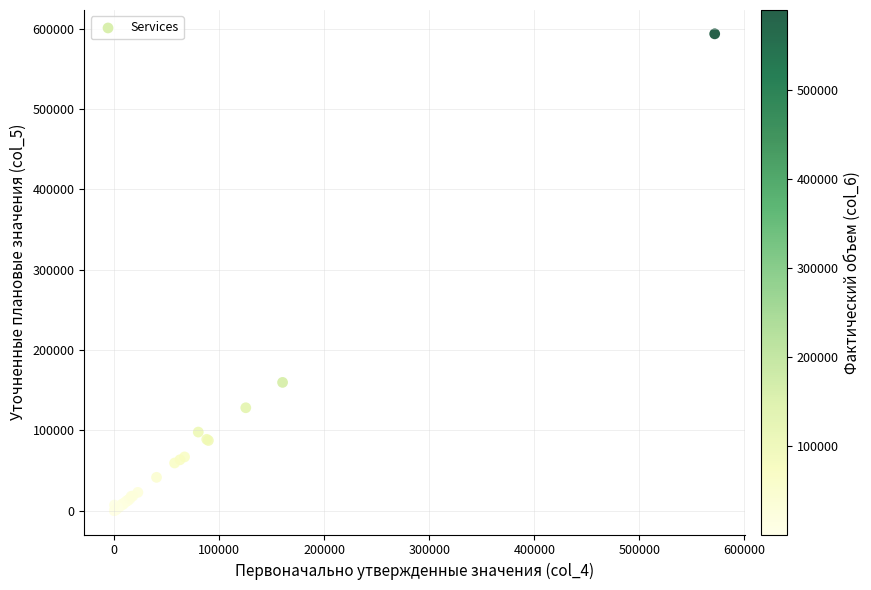

What Y value in the scatter plot is closest to 296728?

159674.2